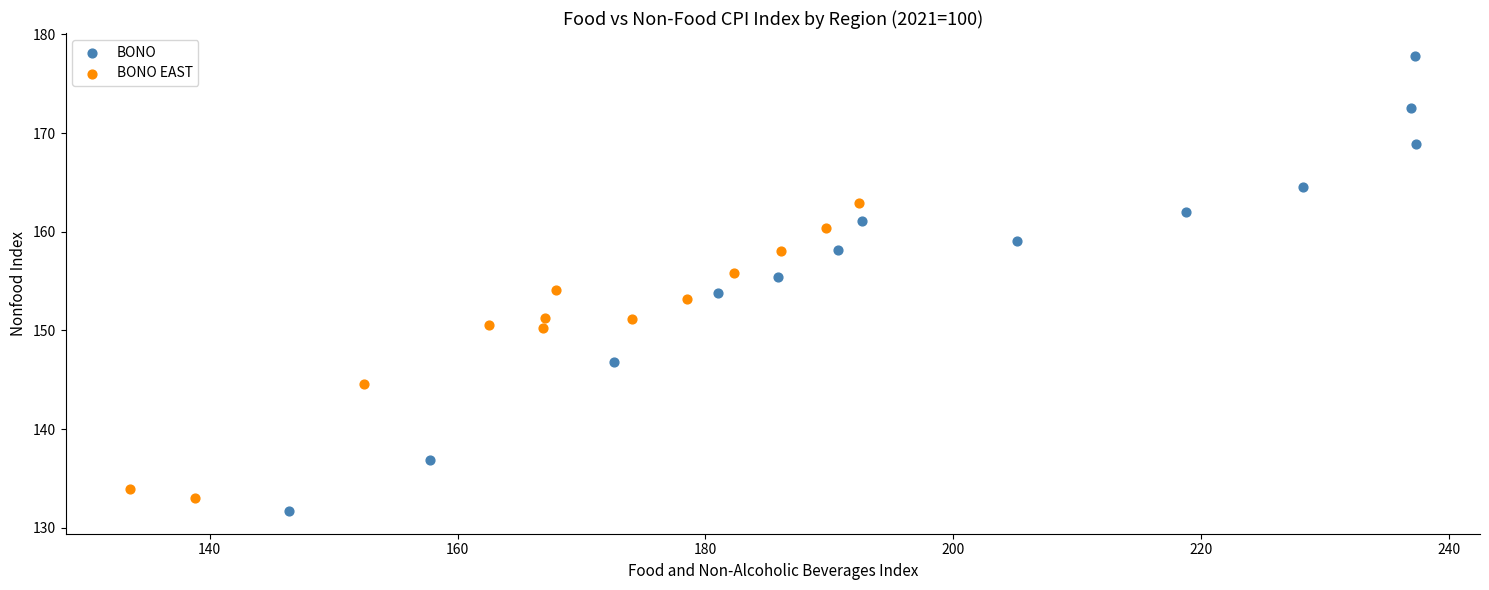

Which series reaches the minimum Y coordinate?

BONO